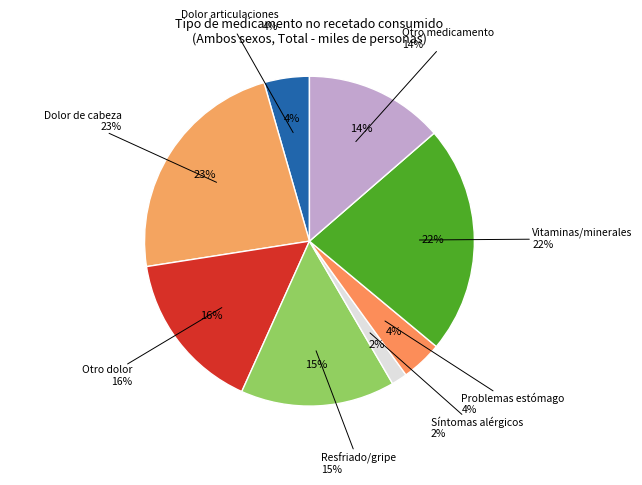

Which slice is the largest?

Dolor de cabeza